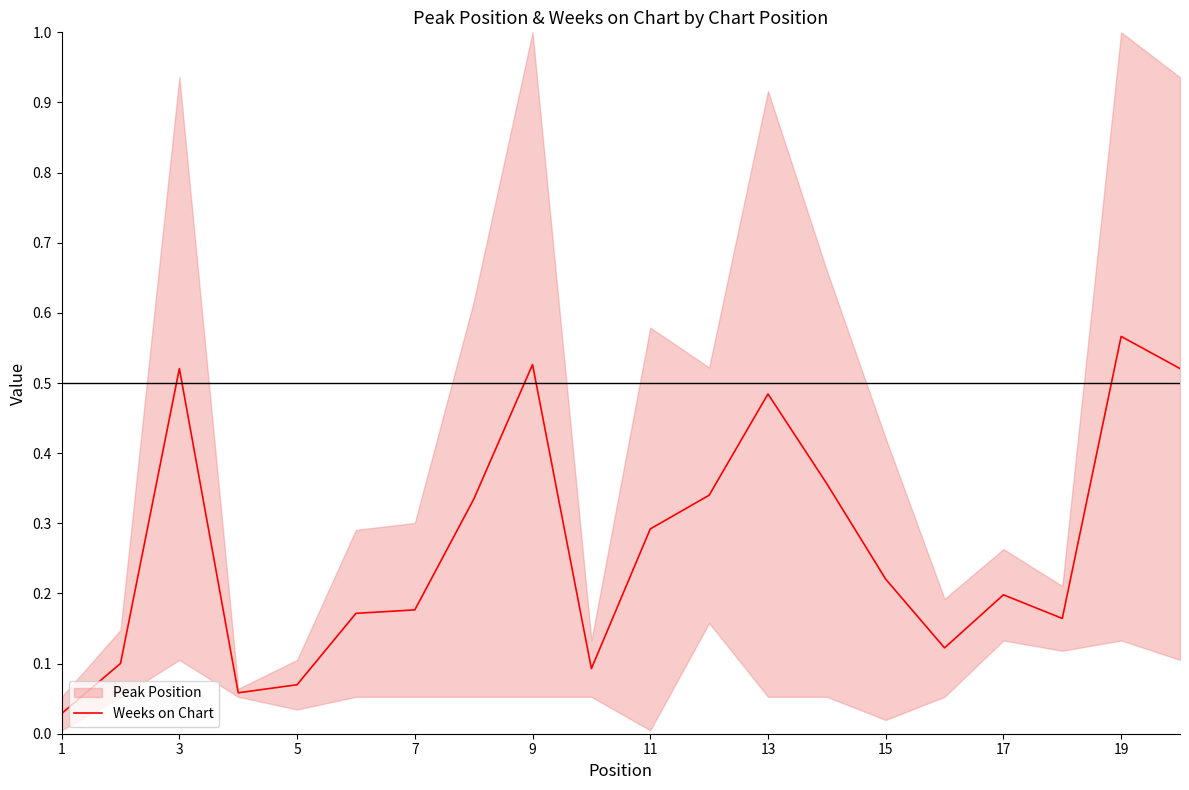

The chart shows a value of 0.1 at 19. True or false?

False